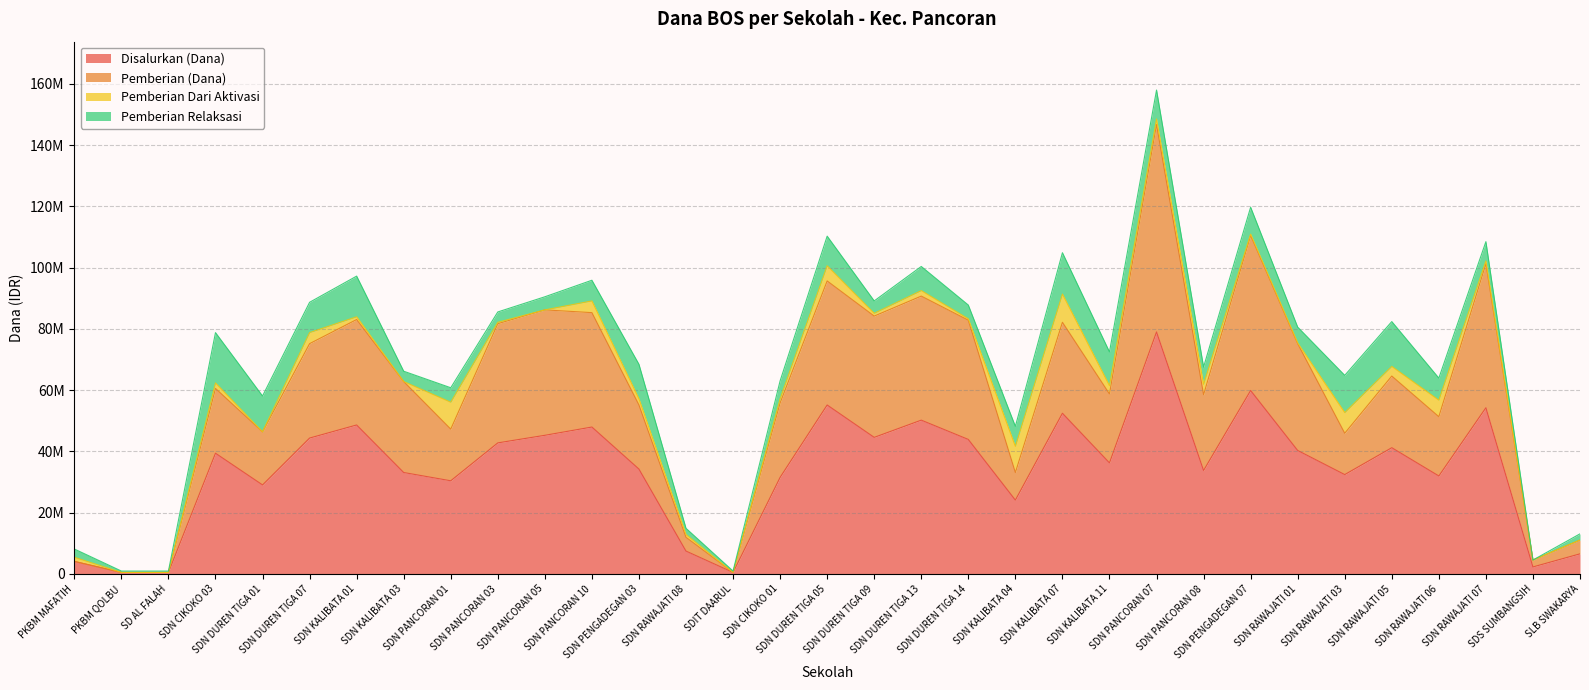

What is the sum of all Disalurkan (Dana) values?

1127025000